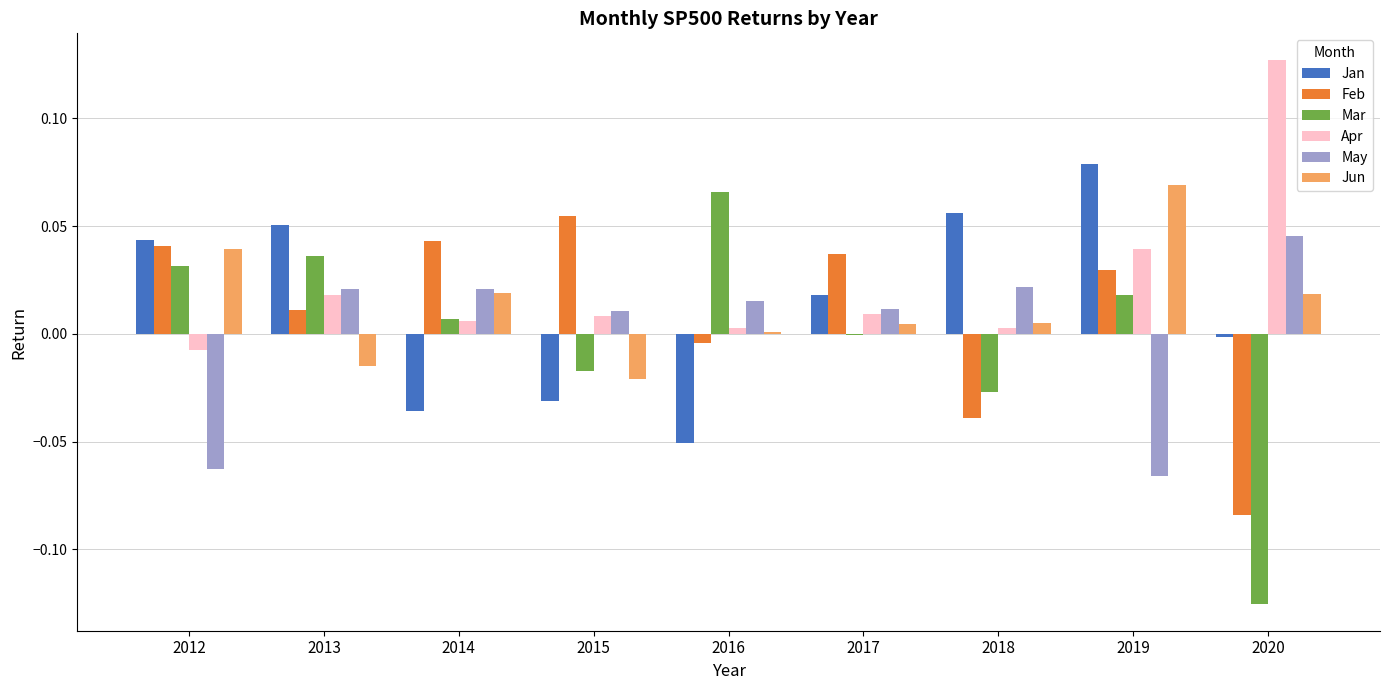

Are the bars horizontal?

No